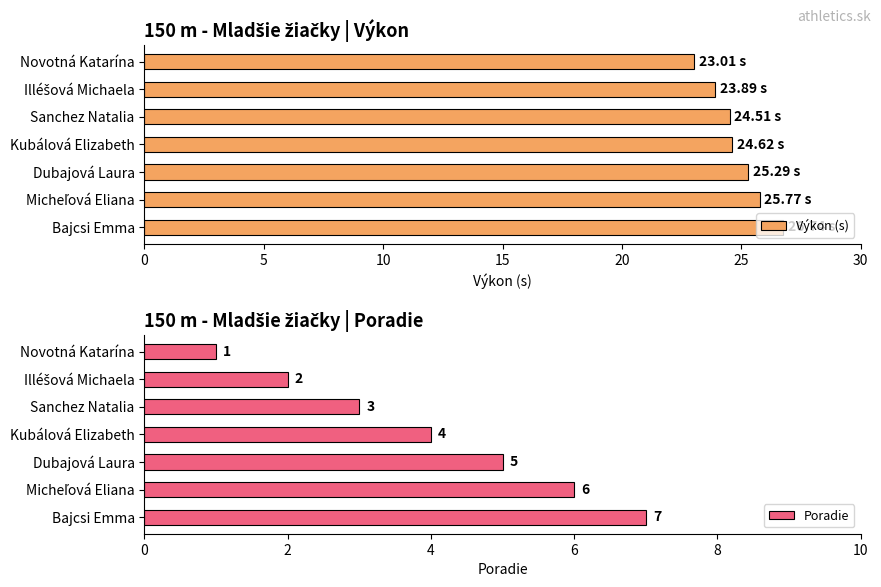

What is the value of the Výkon (s) bar at the 4th from the left?

24.6